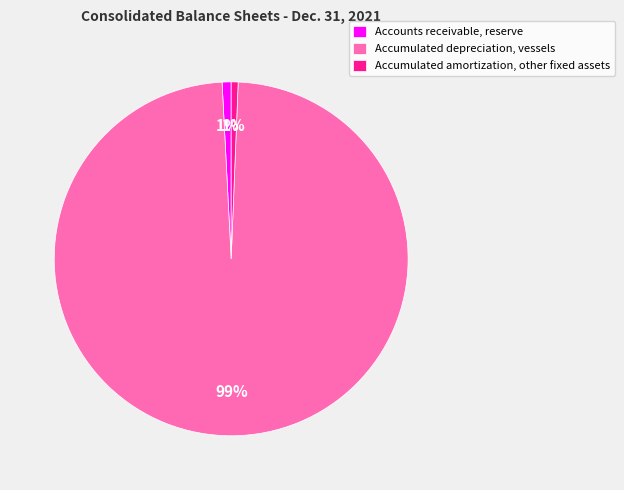

What is the majority slice?

Accumulated depreciation, vessels